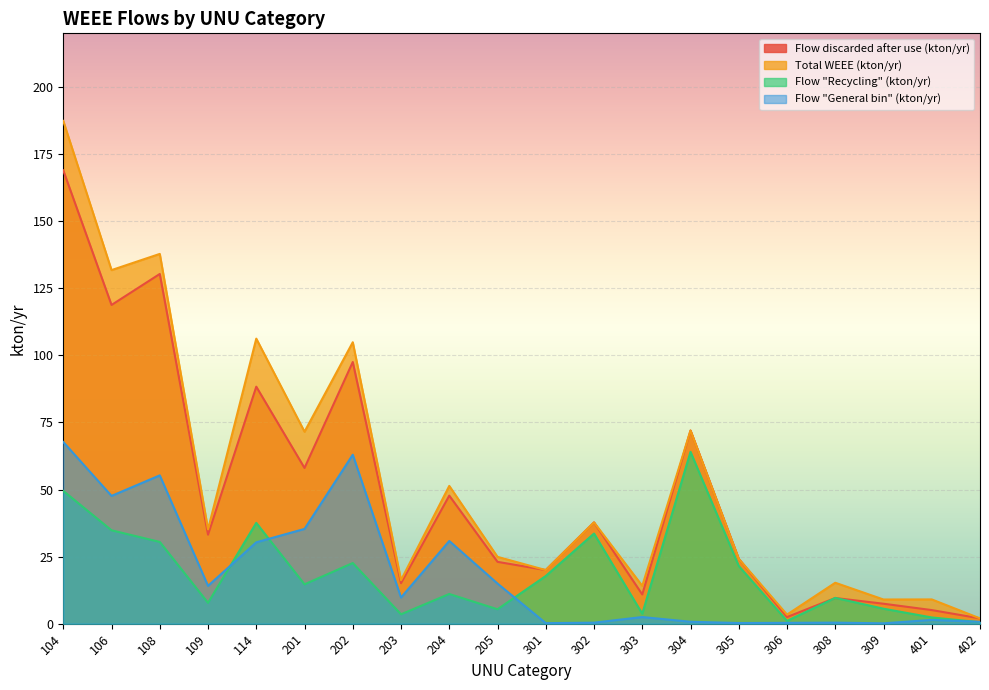

Is it true that Flow "Recycling" (kton/yr) equals 34.8 at 106?

True